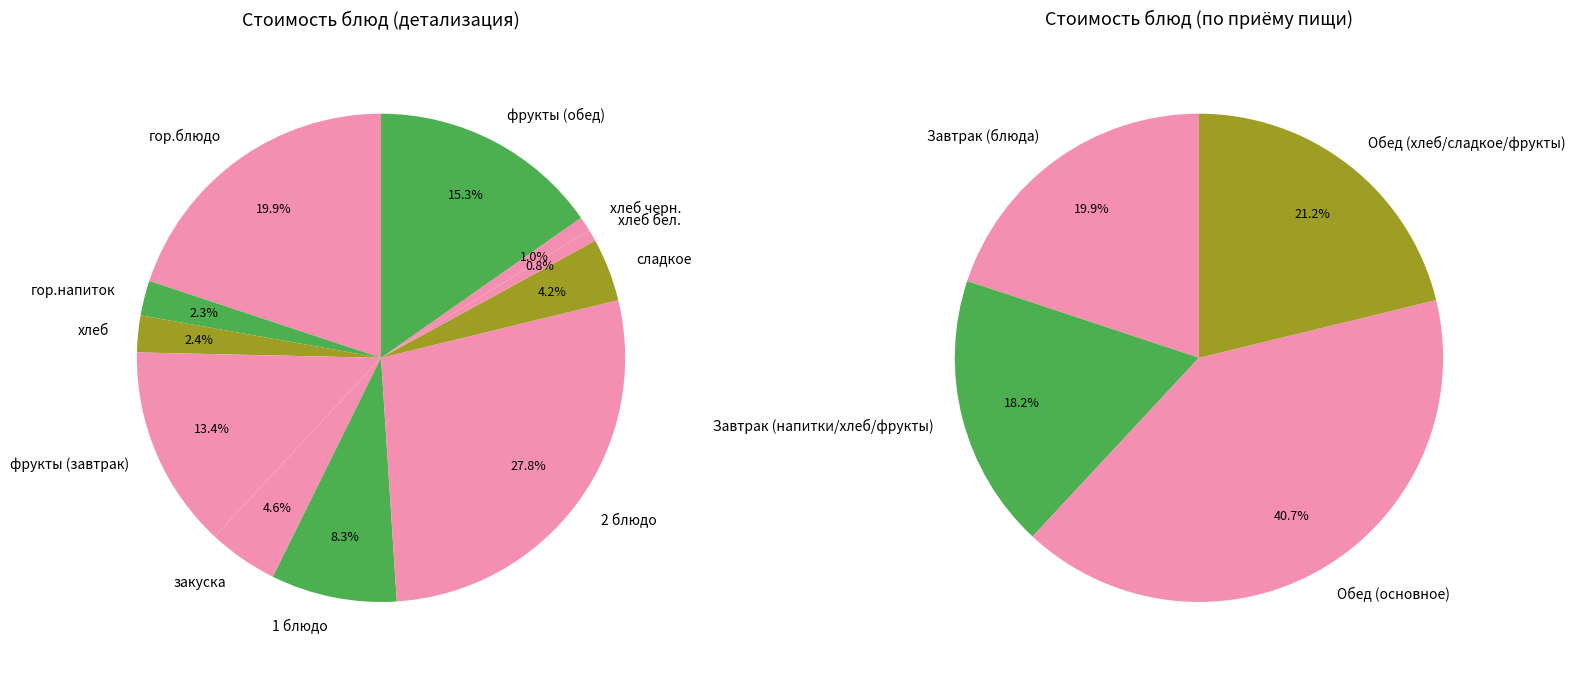

Which category has the smallest portion of the pie?

хлеб бел.